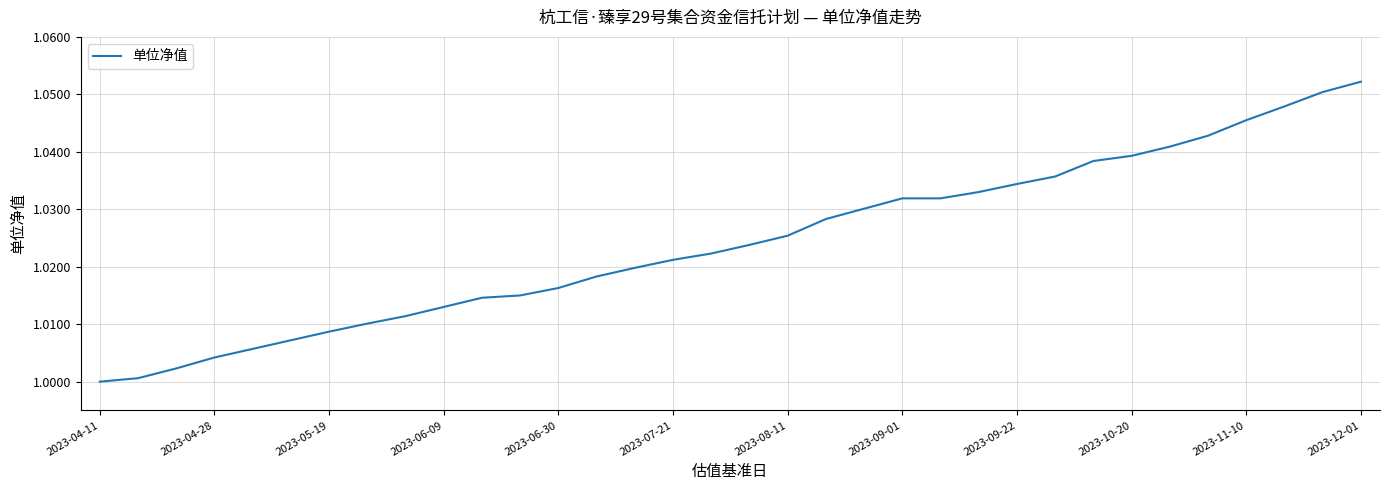

At which category does the chart reach its minimum across all series?

2023-04-11